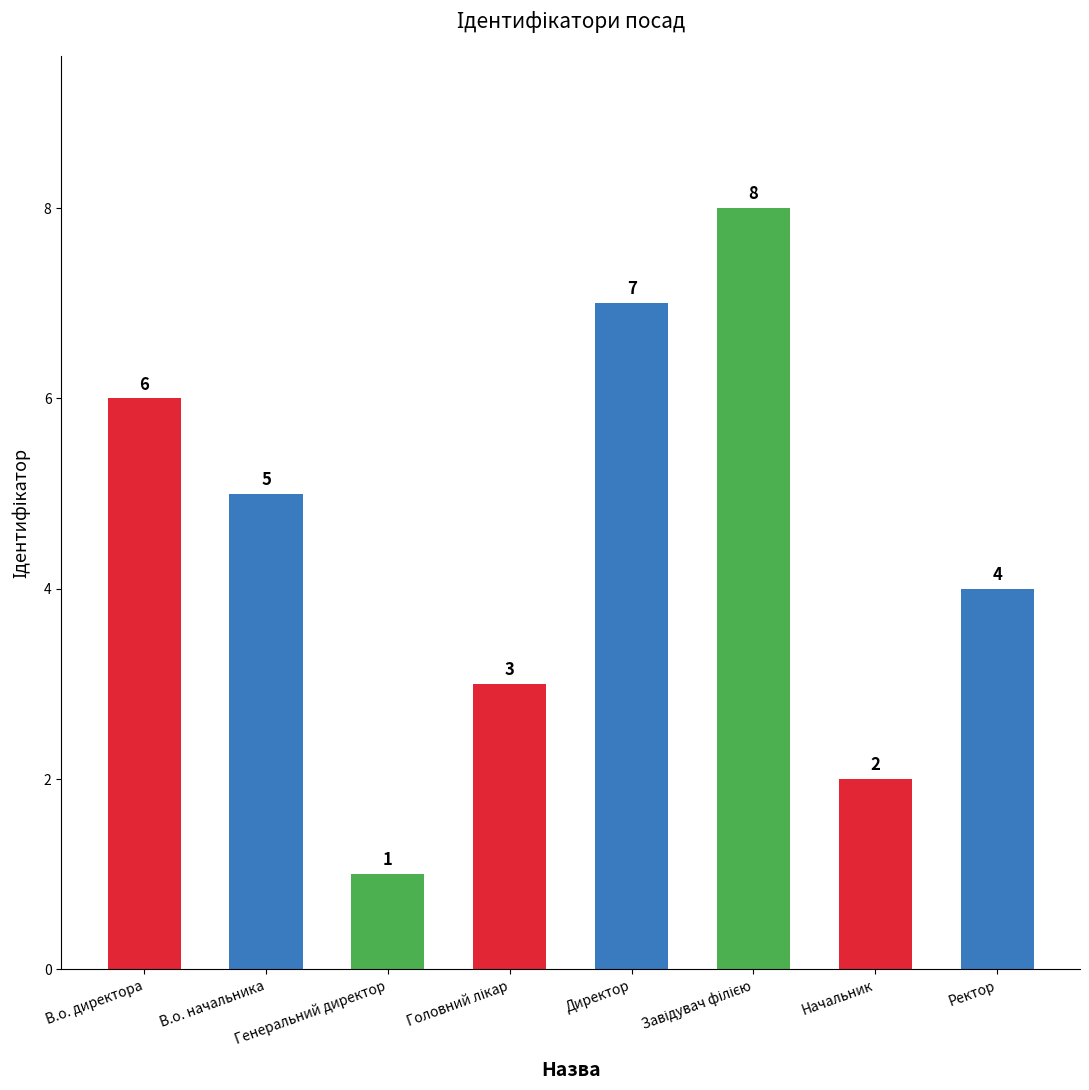

How many values are between 3 and 7?

5